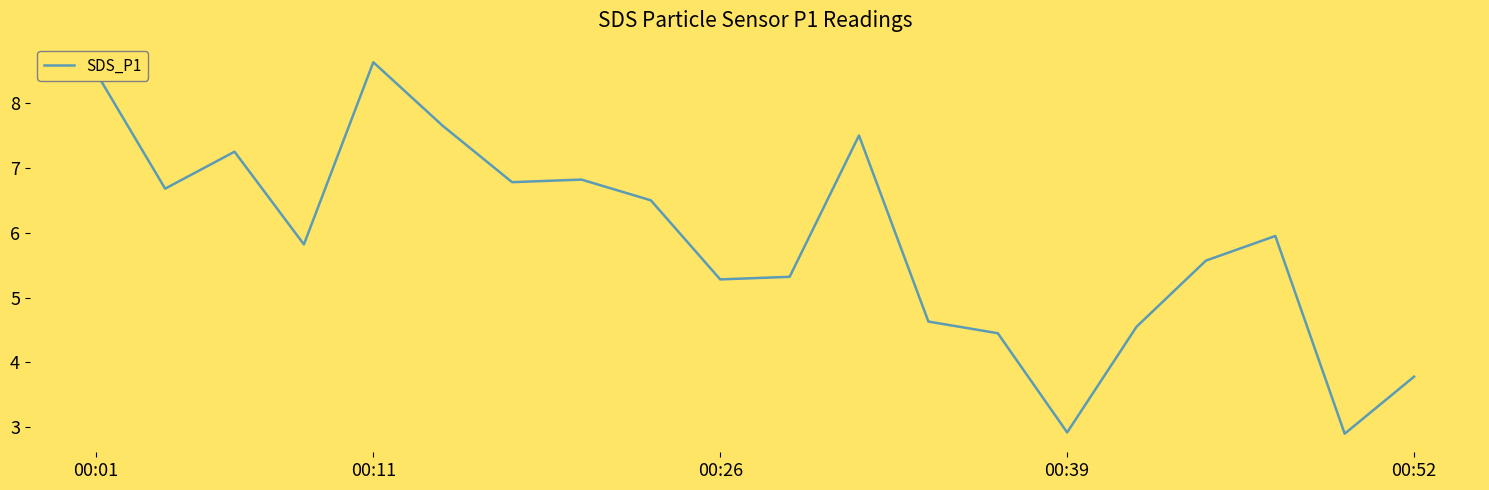

What is the greatest value displayed?

8.6